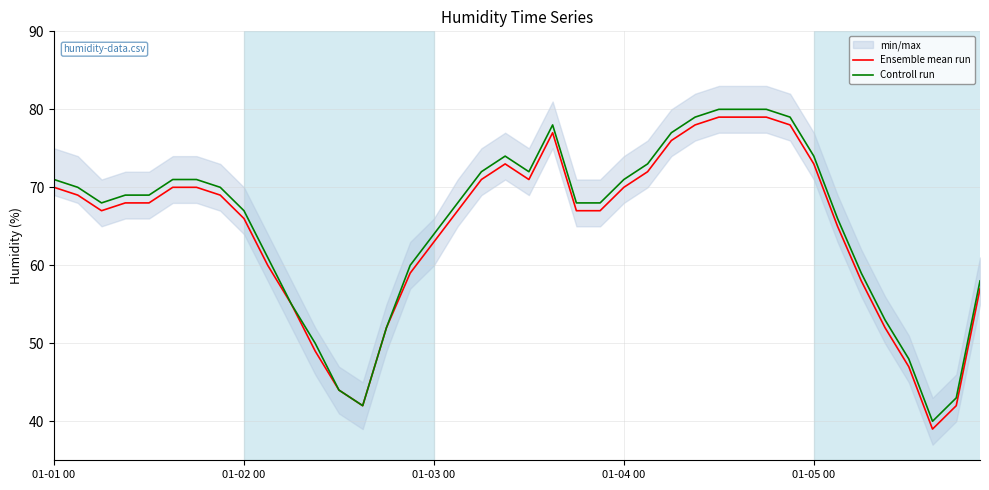

What is the sum of all Controll run values?

2614